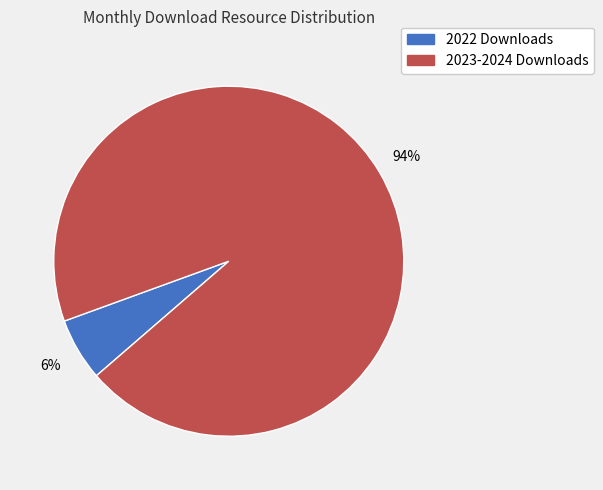

To the nearest percent, what is the difference between the largest and smallest slice percentages?

88%